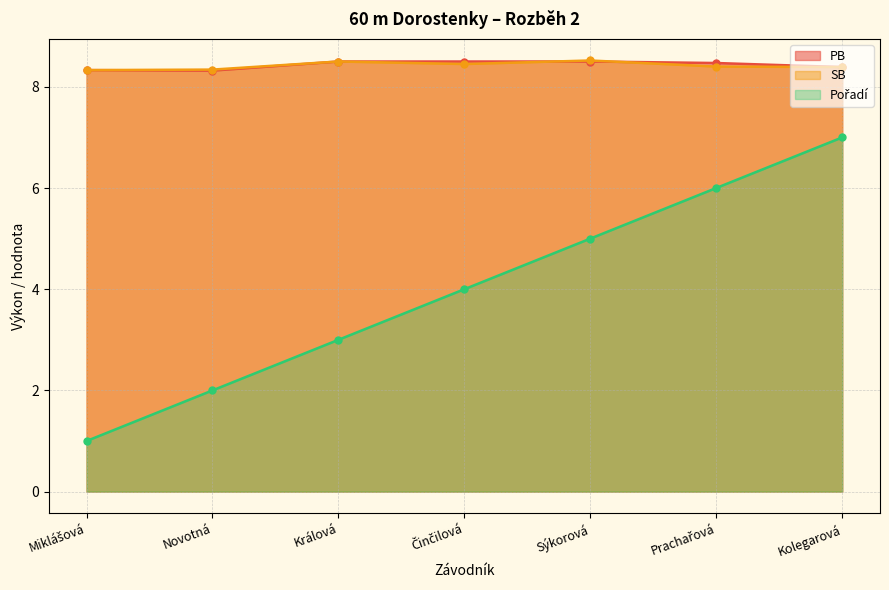

At which category is the sum across all series the highest?

Kolegarová